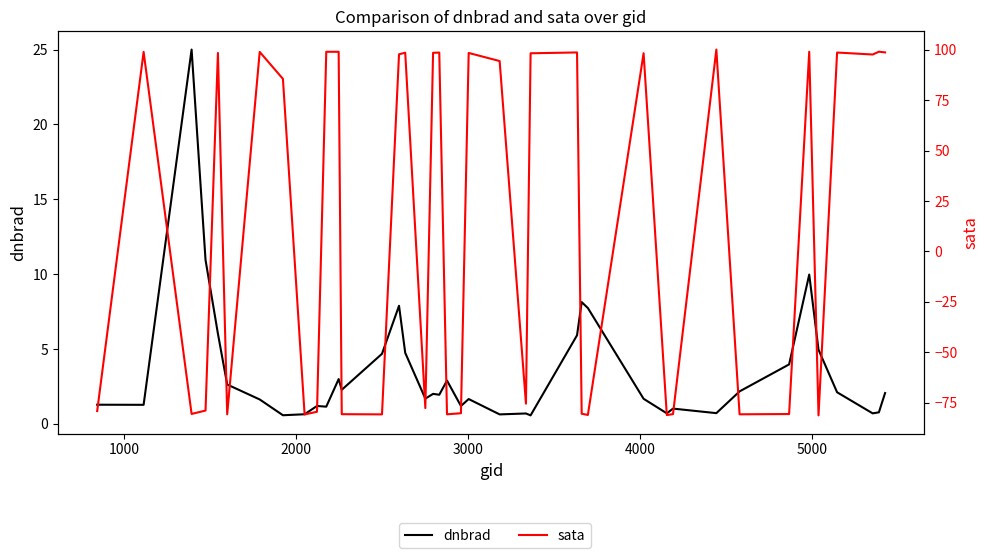

After their last crossing, which series has the higher values: dnbrad or sata?

sata